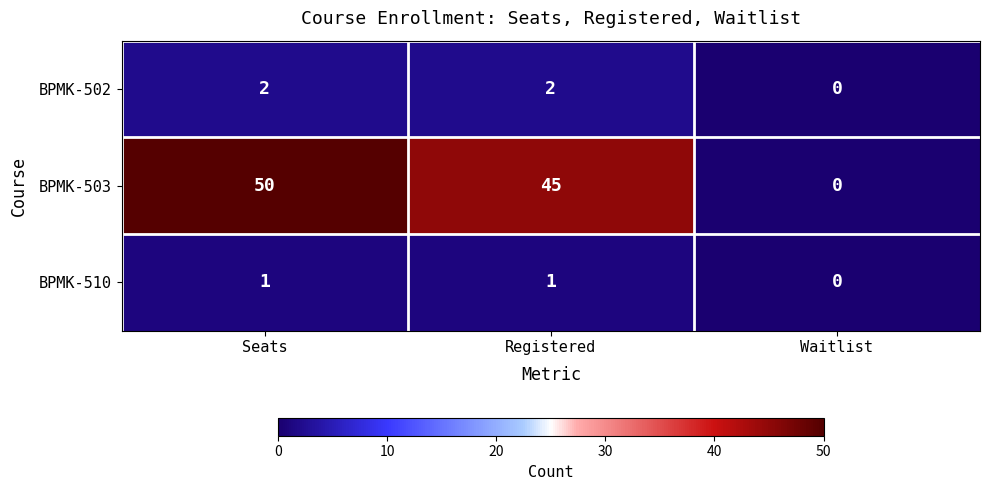

Rank the series by their maximum value, from lowest to highest.

BPMK-510, BPMK-502, BPMK-503